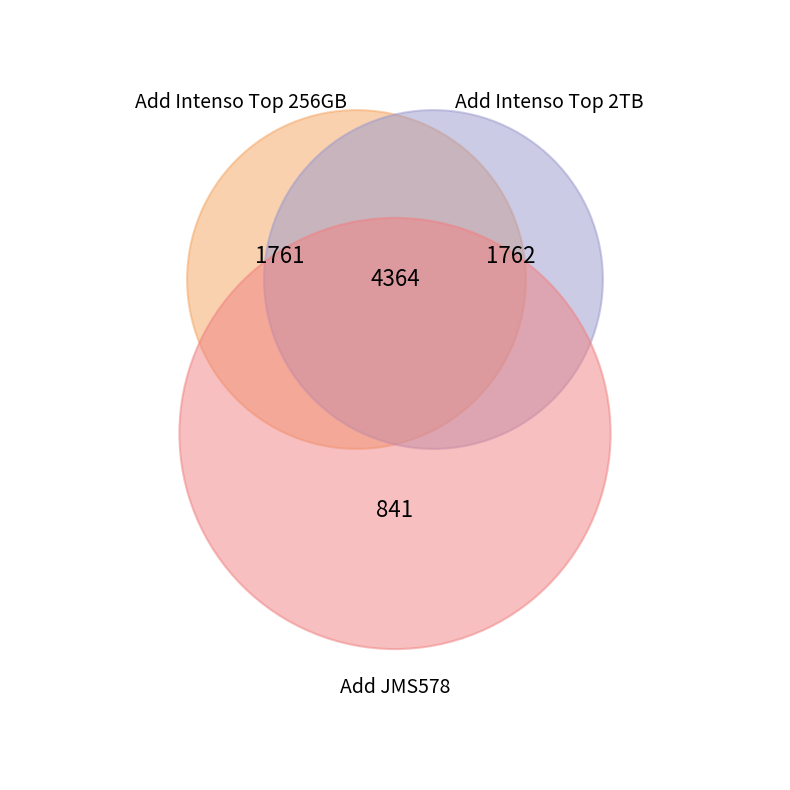

Count the number of slices in the pie.

3